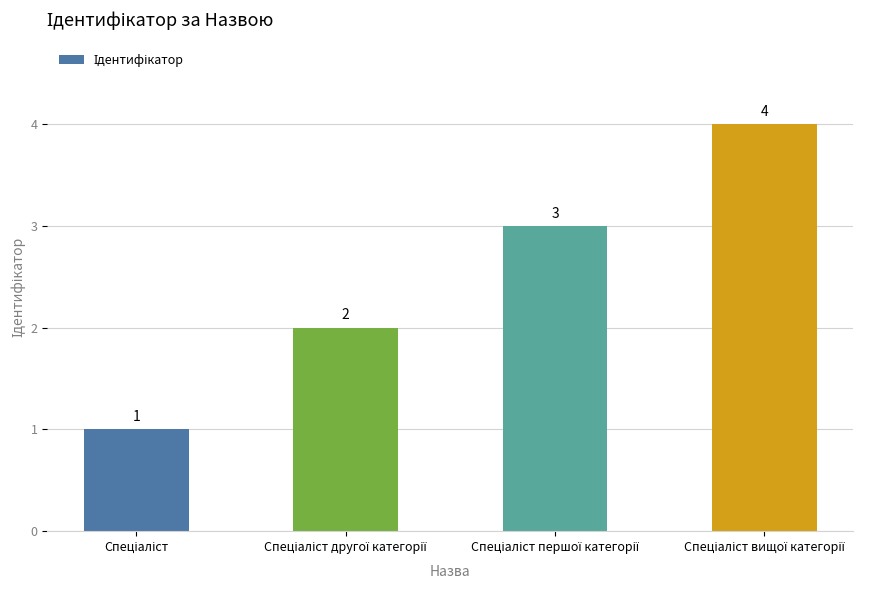

How many data points are less than 3?

2